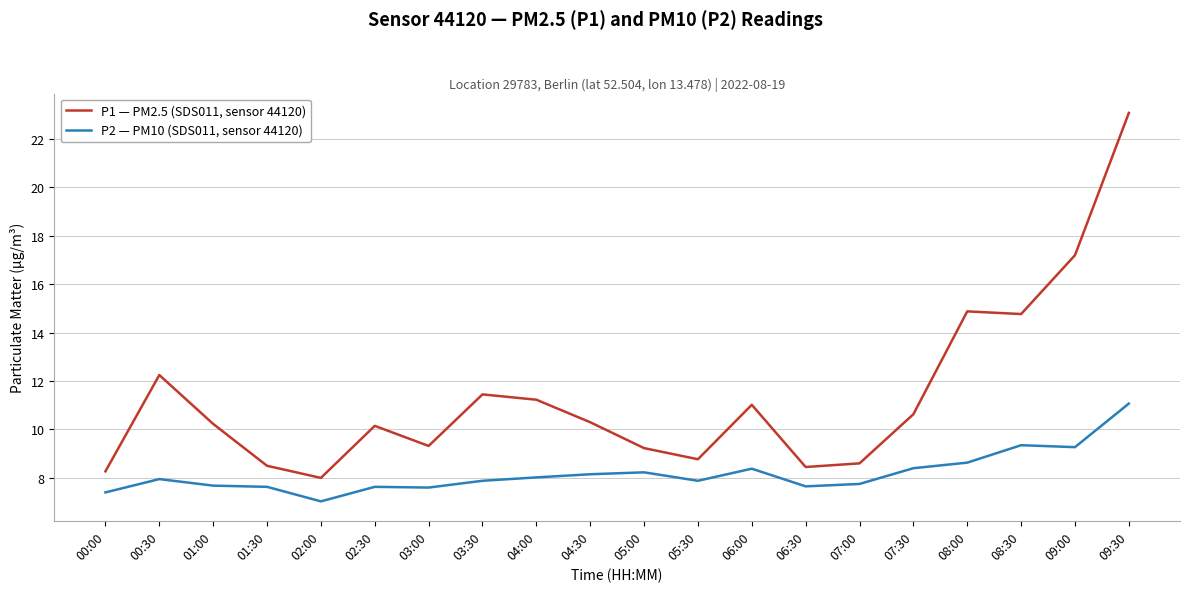

What are all the series names shown in the legend?

P1 — PM2.5 (SDS011, sensor 44120), P2 — PM10 (SDS011, sensor 44120)